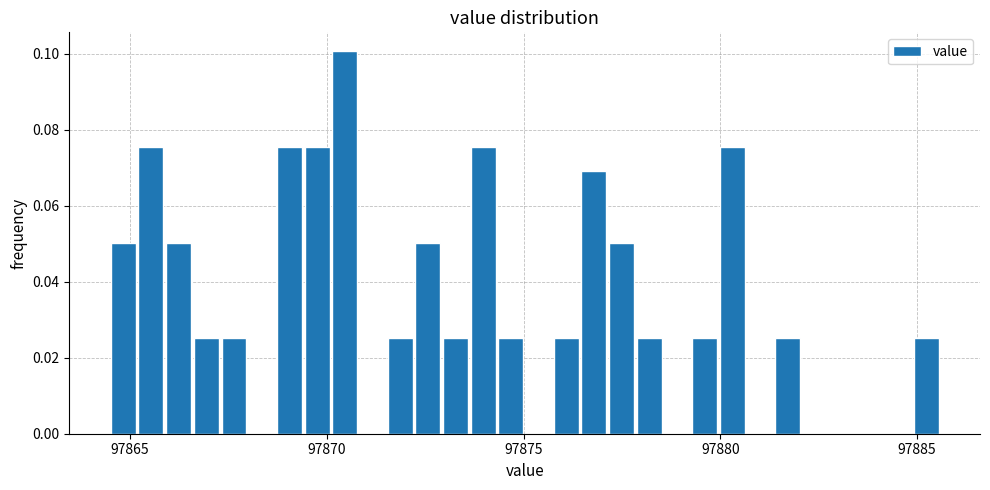

Read against the x-axis, roughly where is the centre of the tallest bar?

97870.5